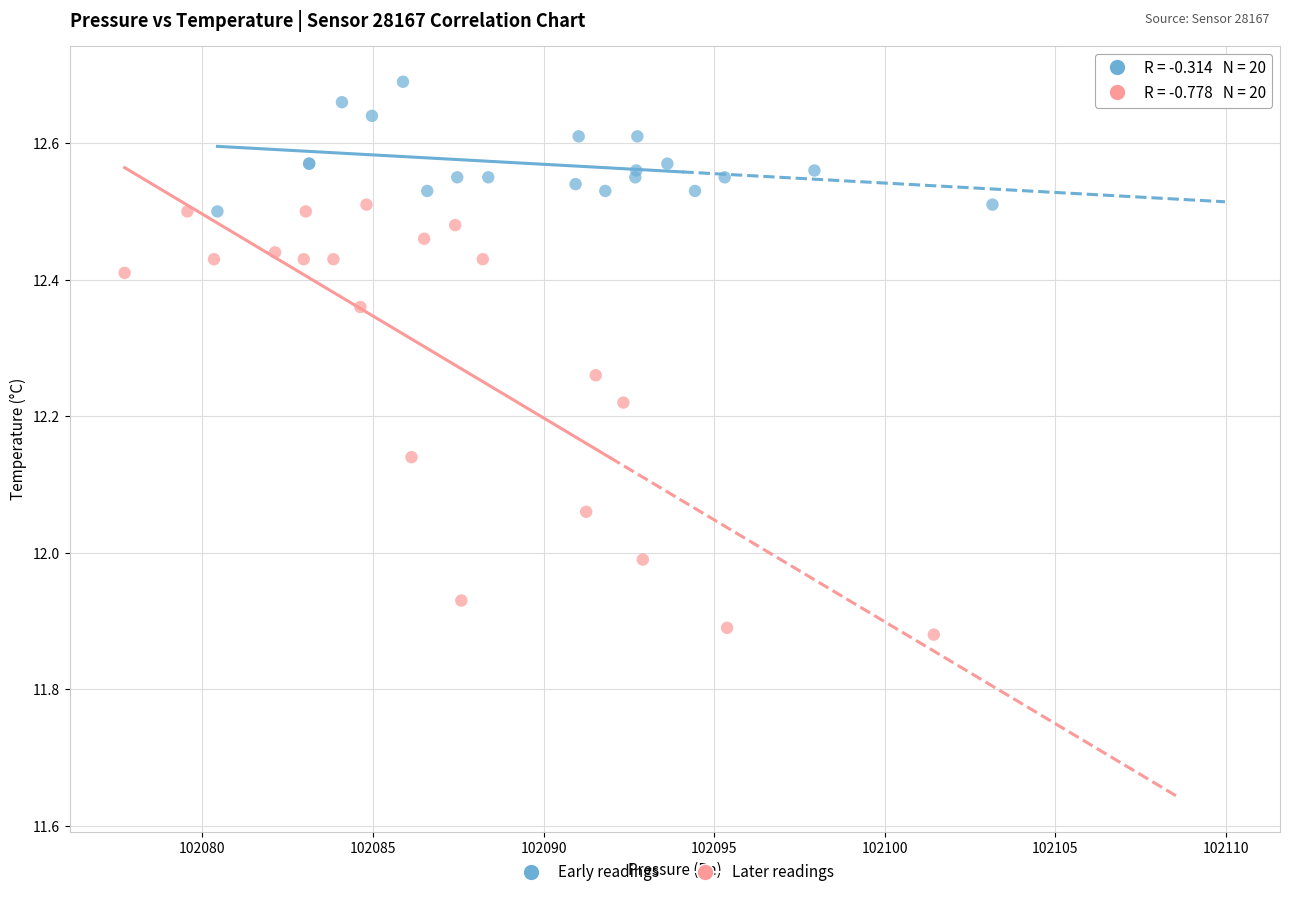

Which series has the widest spread of Y values?

Later readings